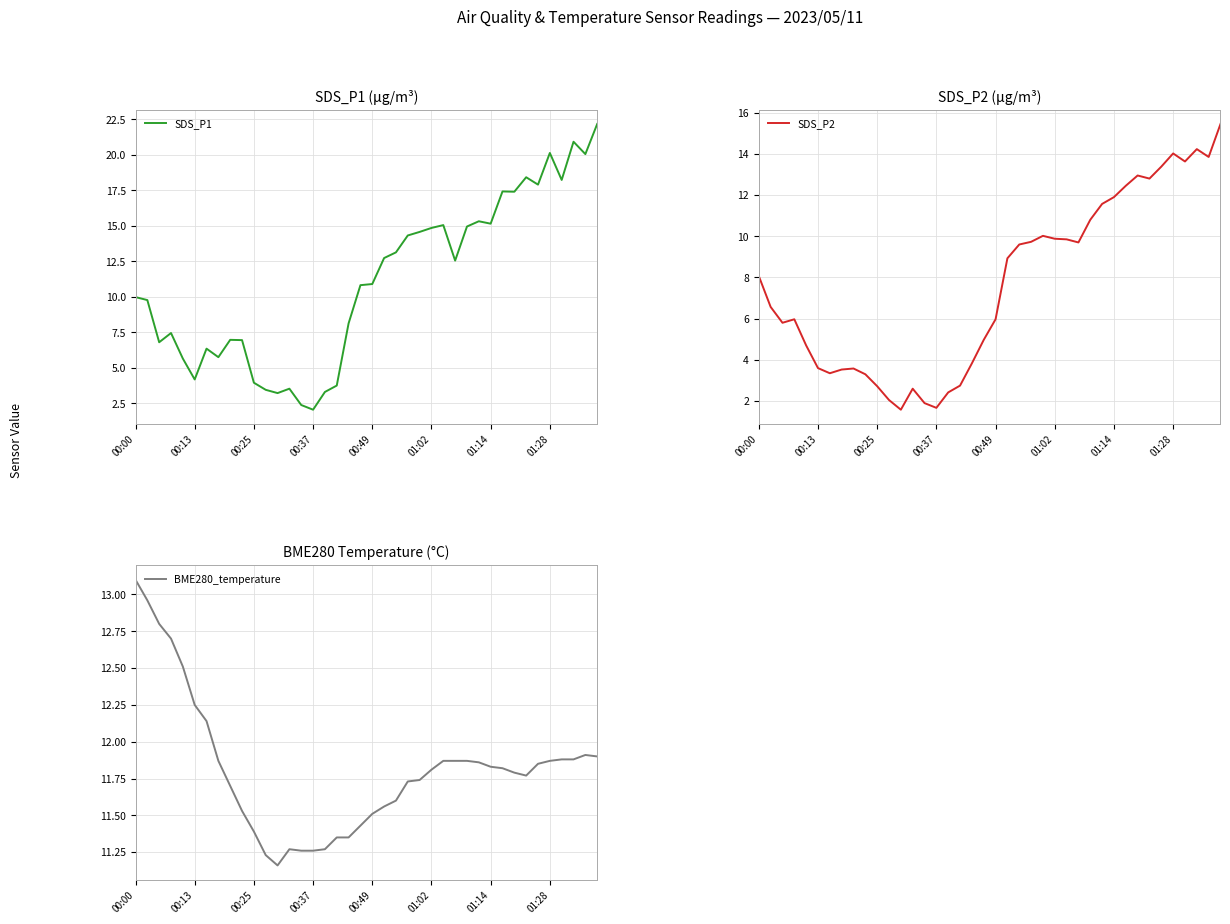

Is it true that SDS_P2 equals 1.7 at 00:37?

True